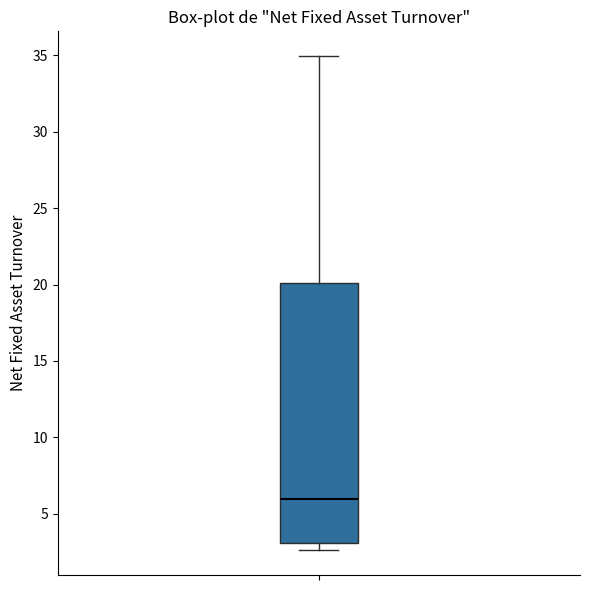

Transcribe this box plot: give where the median line is, the range the box spans, and where the two whiskers end, as read against the y-axis. The values are not printed on the chart, so give them approximately, as read against the axis.

median 6.0, box 3.0 to 20.0, whiskers 2.5 to 35.0